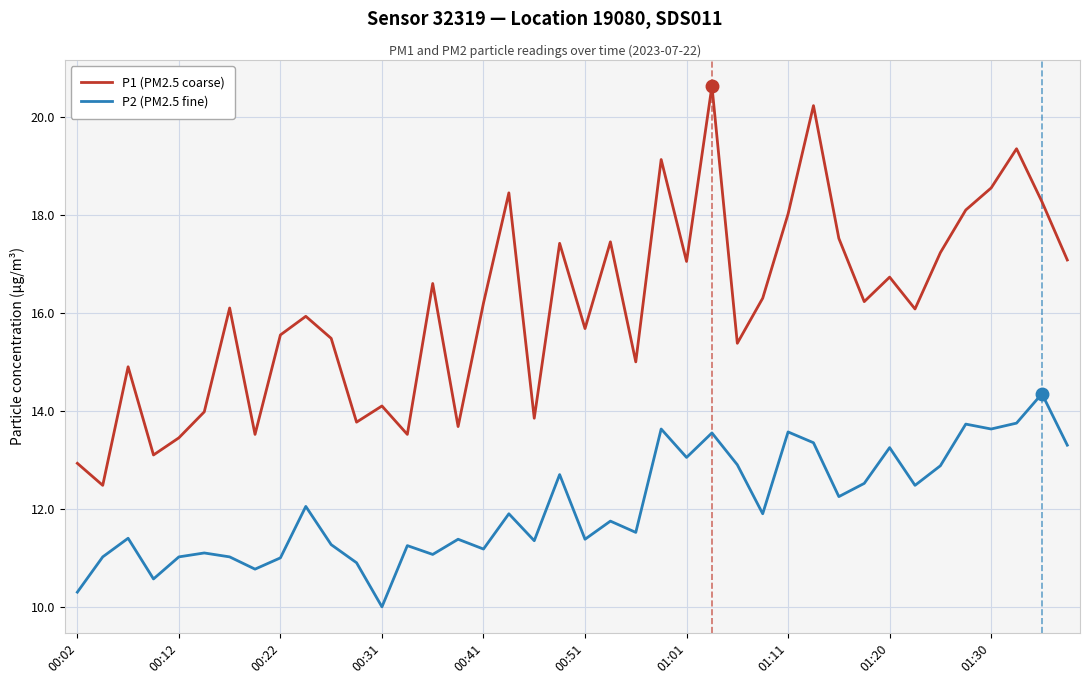

True or false: P2 (PM2.5 fine) and P1 (PM2.5 coarse) cross at least once.

False